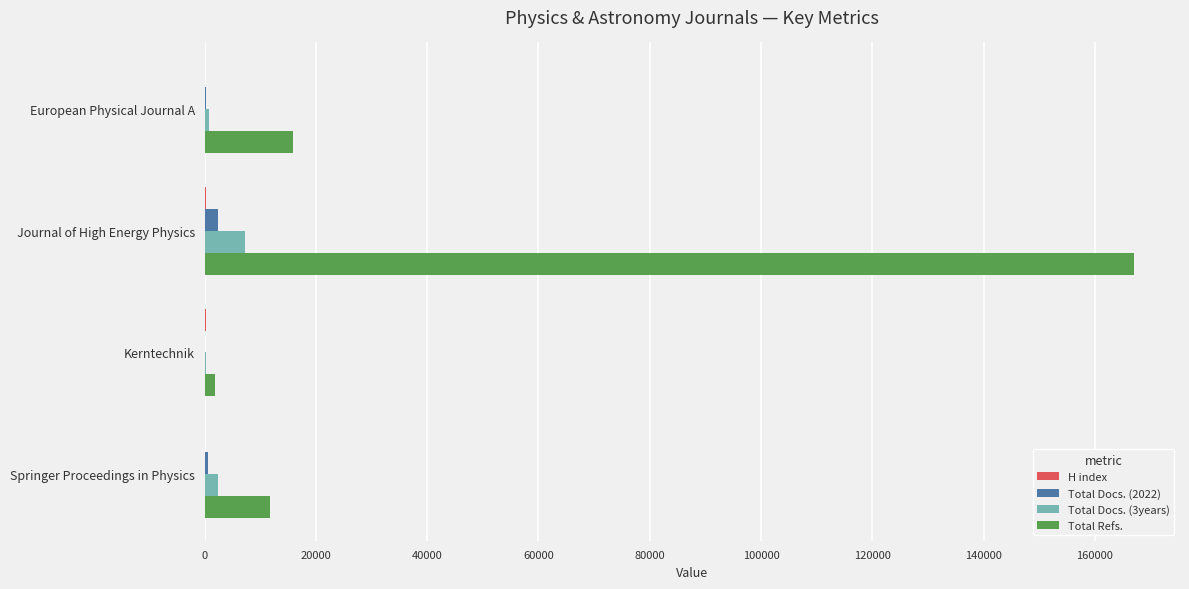

What is the sum of all Total Refs. values?

196327